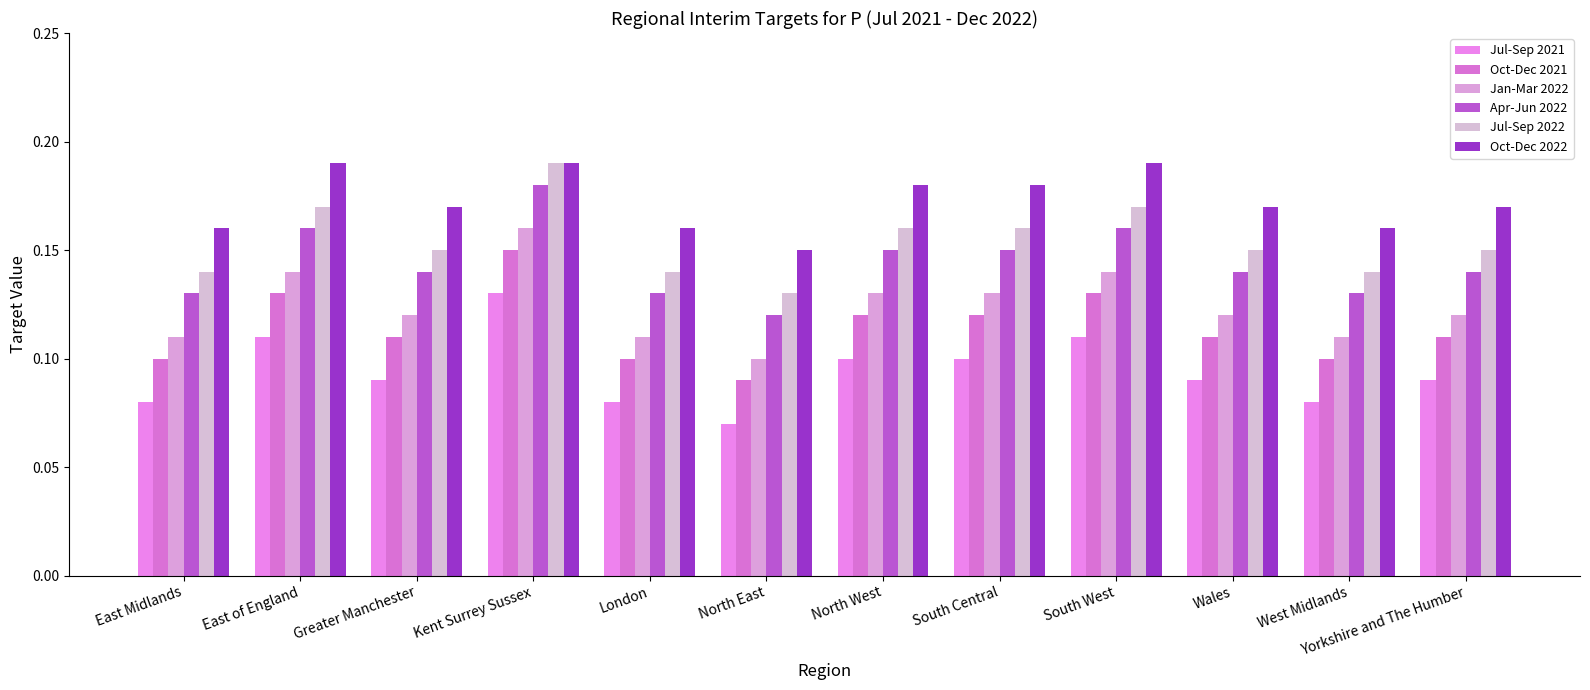

What are all the series names shown in the legend?

Jul-Sep 2021, Oct-Dec 2021, Jan-Mar 2022, Apr-Jun 2022, Jul-Sep 2022, Oct-Dec 2022